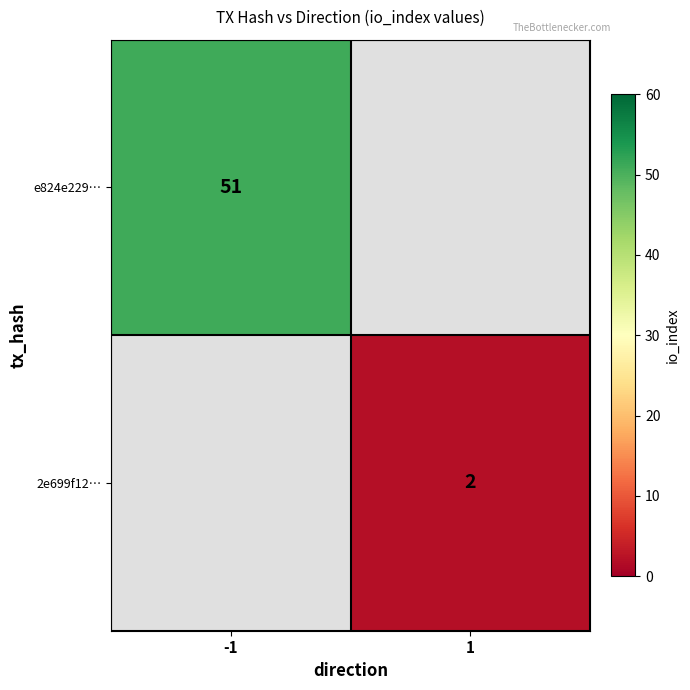

True or false: 2e699f12… has a value of 1 at 1.

False